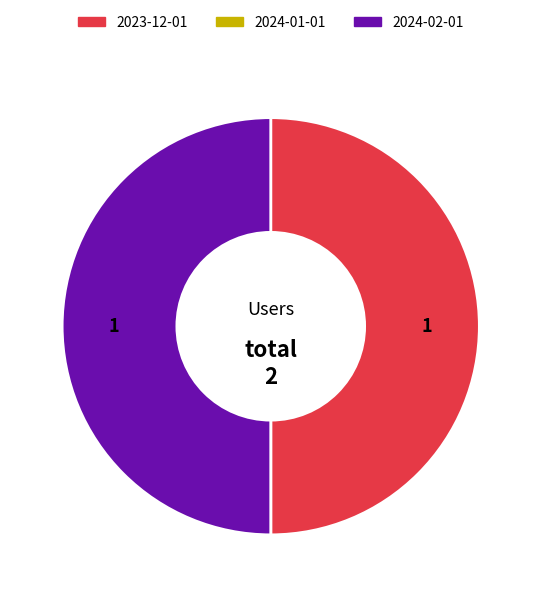

Does any single category account for the majority?

No